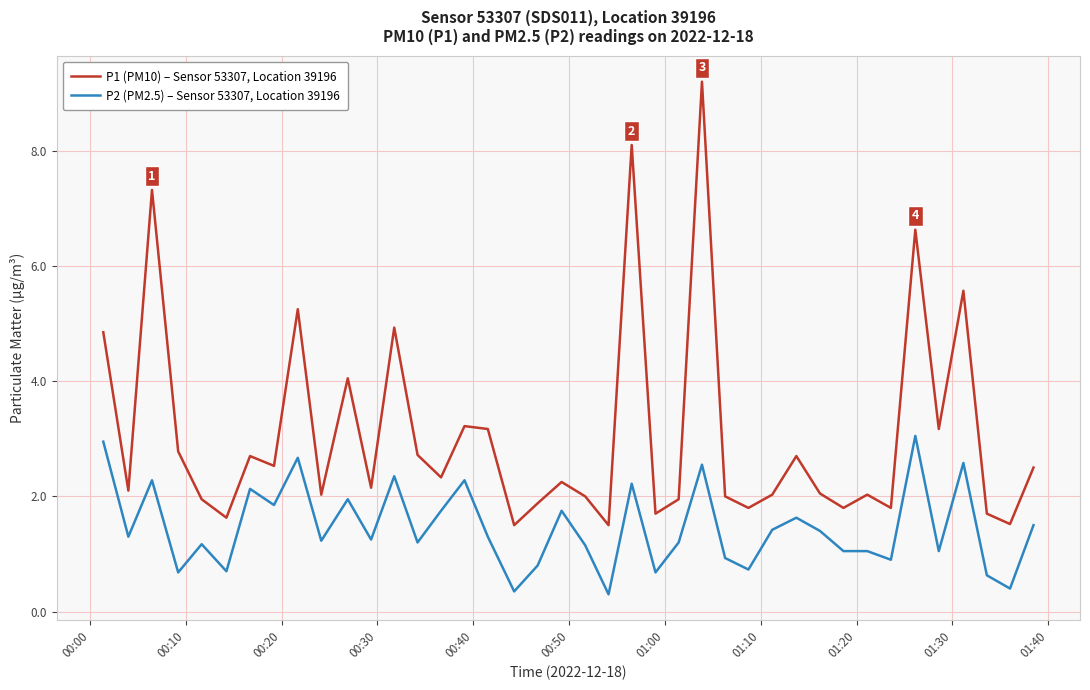

Which series has the widest spread of values?

P1 (PM10) – Sensor 53307, Location 39196